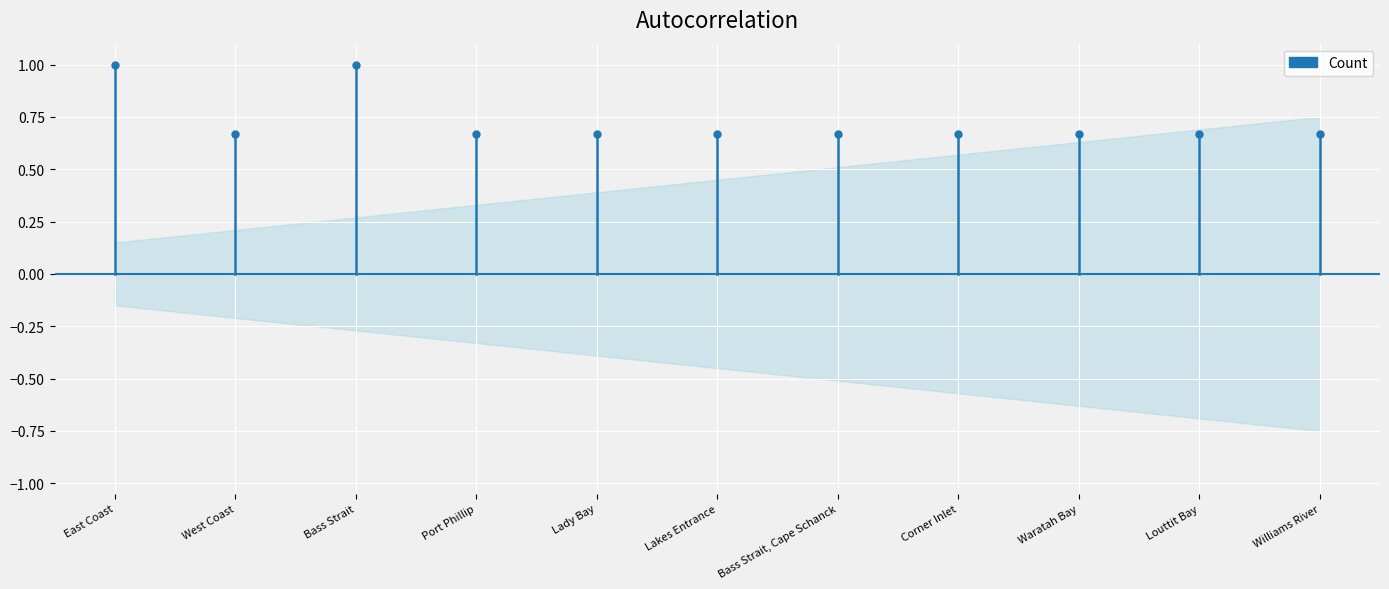

How many lines are shown in the chart?

1